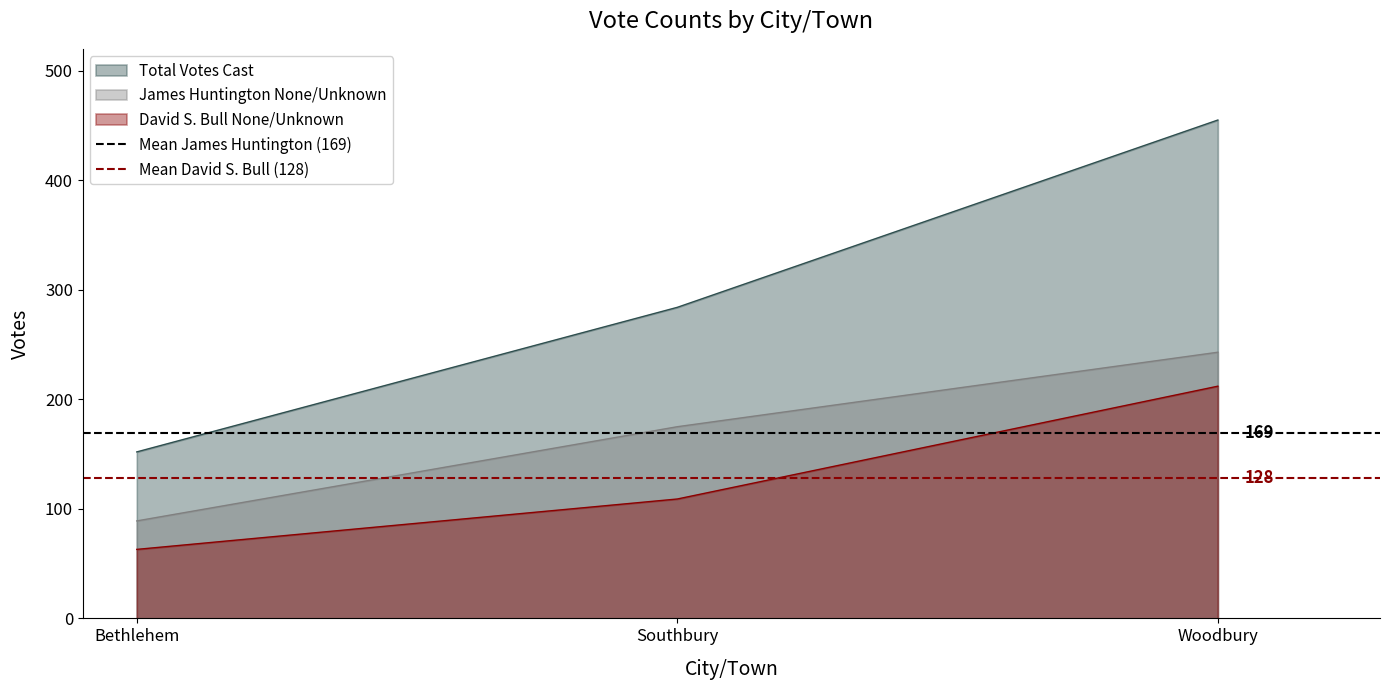

Rank the categories by David S. Bull None/Unknown value from lowest to highest.

Bethlehem, Southbury, Woodbury